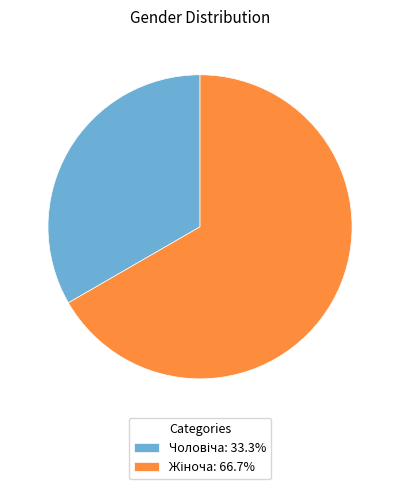

Is there a majority slice in this chart?

Yes